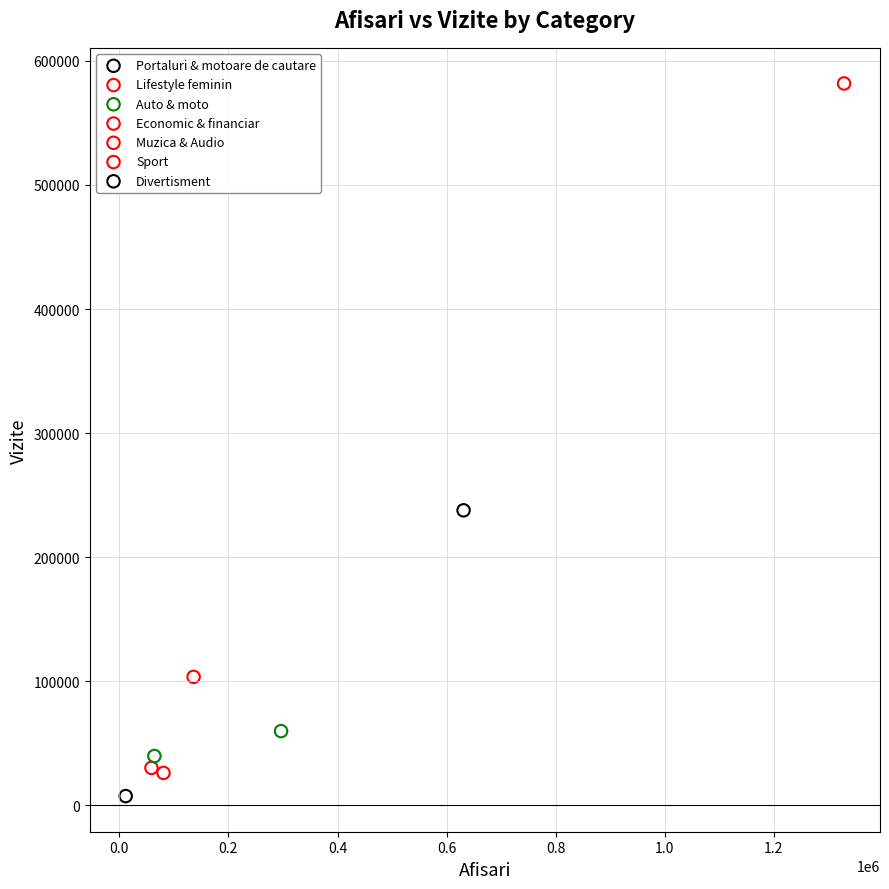

What are all the series names shown in the legend?

Portaluri & motoare de cautare, Lifestyle feminin, Auto & moto, Economic & financiar, Muzica & Audio, Sport, Divertisment